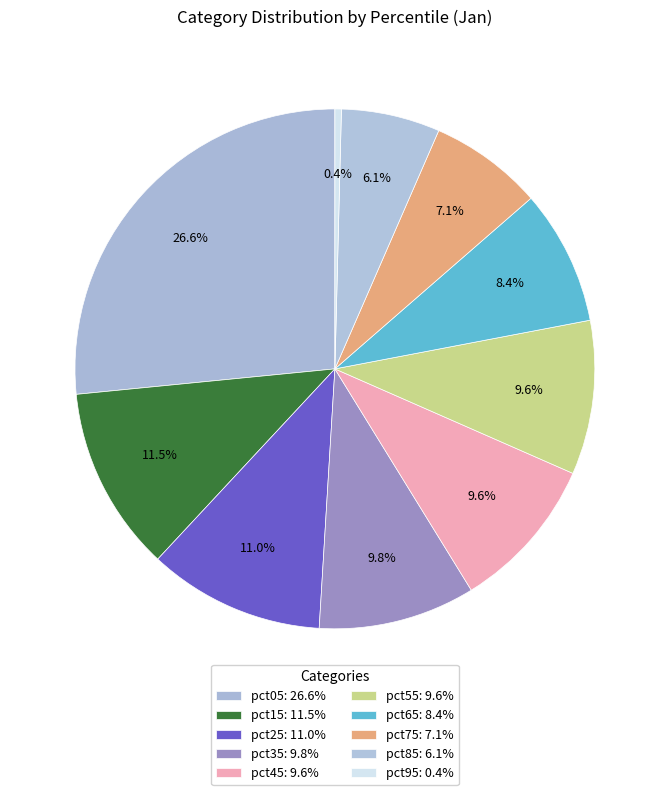

How many segments does this pie chart have?

10